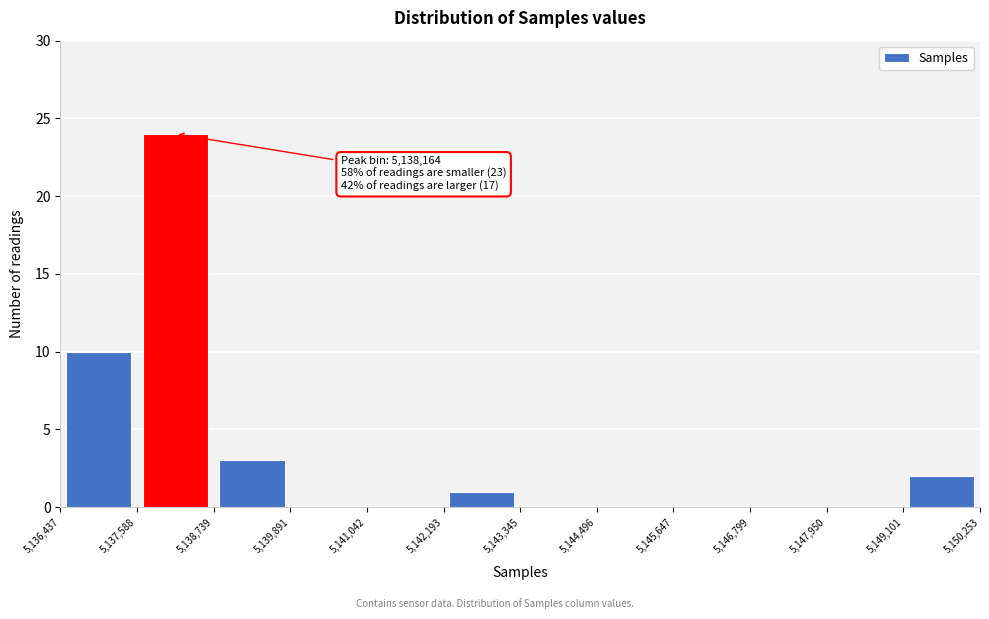

Which range on the x-axis has the tallest bar?

5,137,588 to 5,138,739